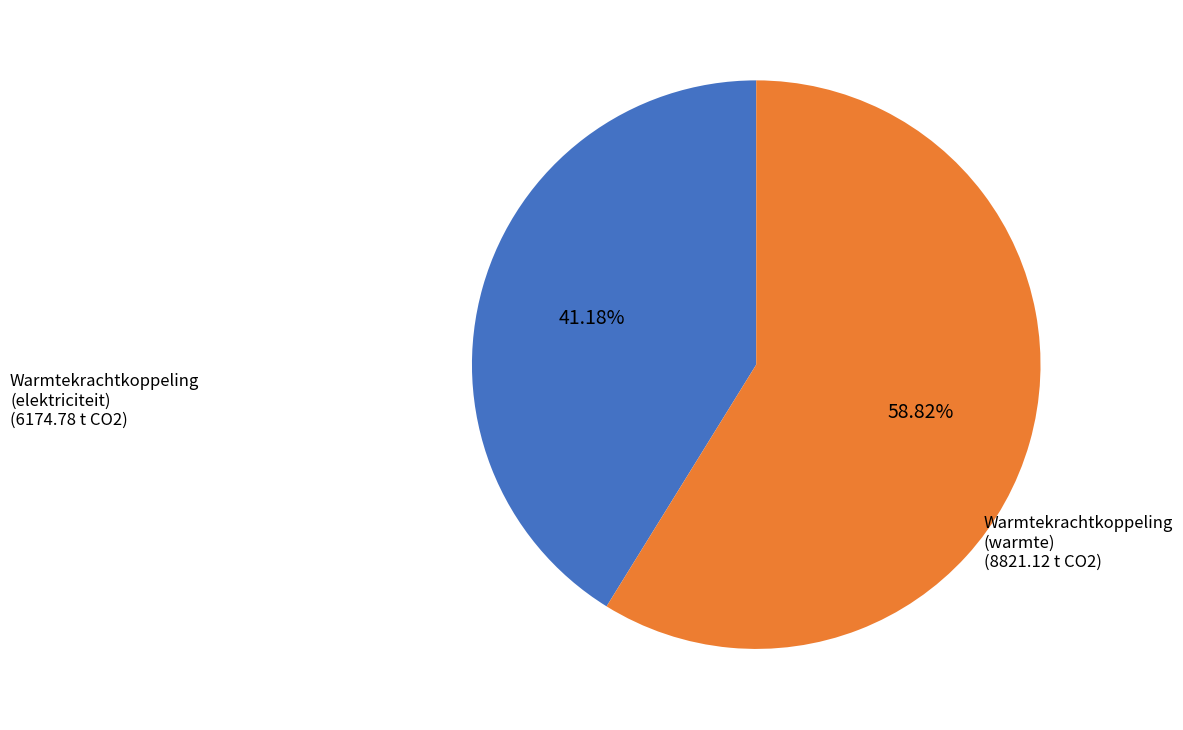

True or false: Warmtekrachtkoppeling (warmte) accounts for 66% of the total.

False